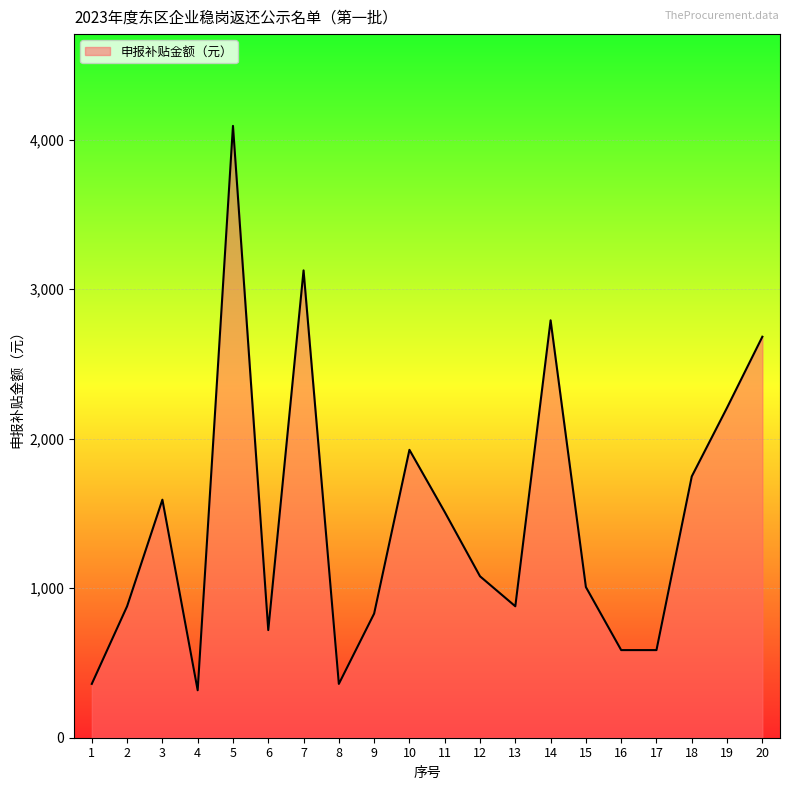

The value at 20 is 4577.3. True or false?

False